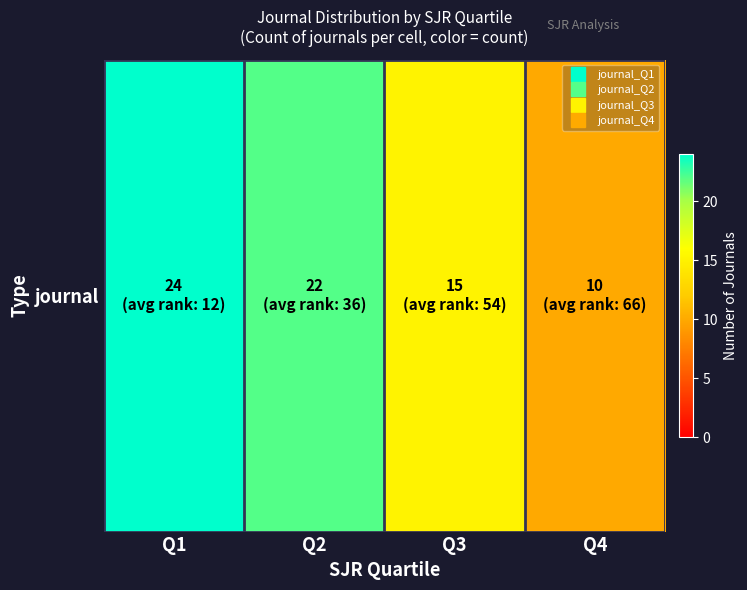

Rank the categories by value from lowest to highest.

Q4, Q3, Q2, Q1